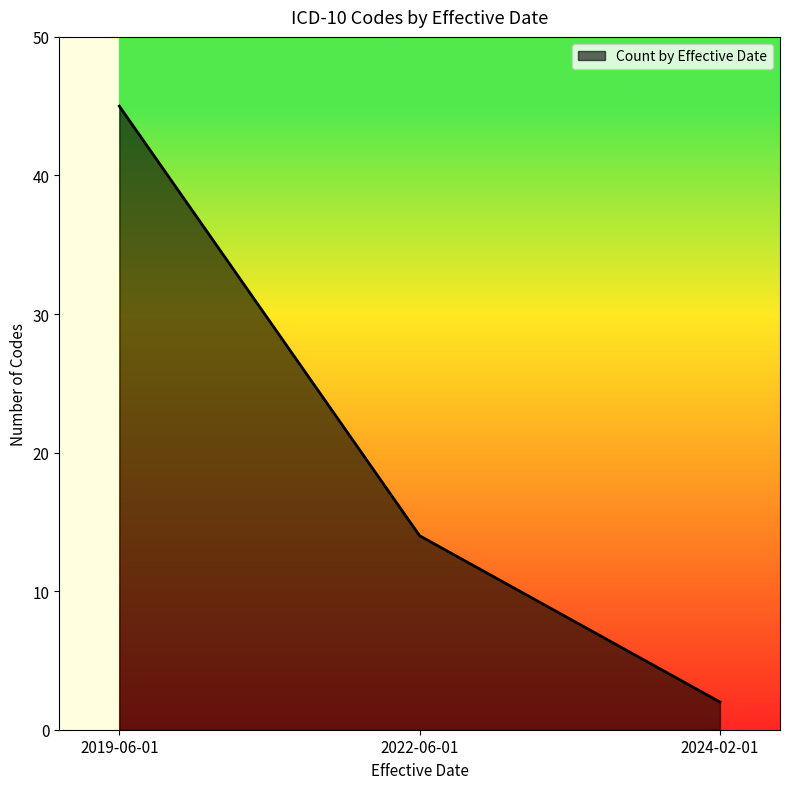

Between 2024-02-01 and 2022-06-01, which is larger?

2022-06-01